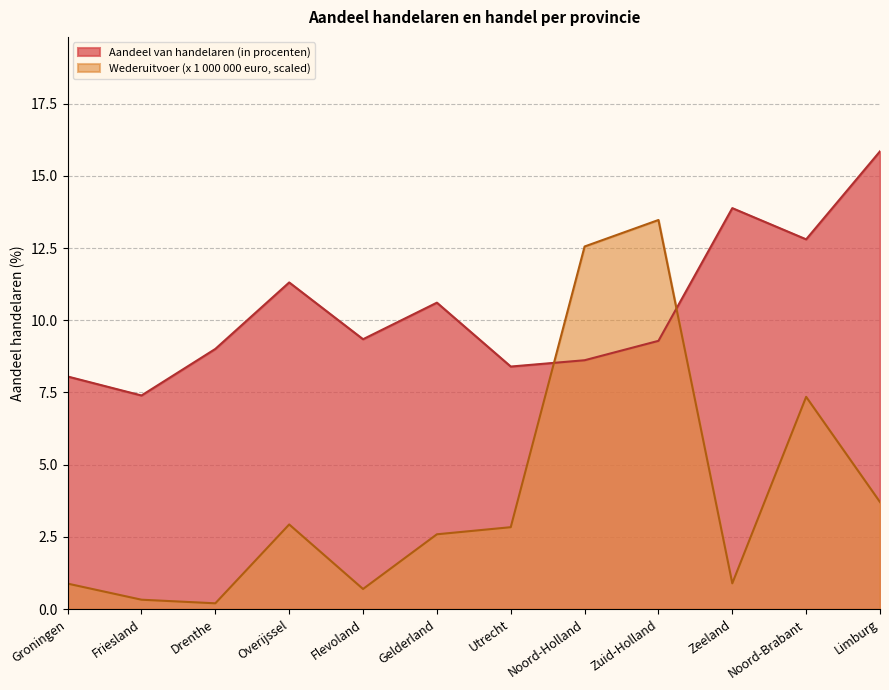

What is the average value of the Aandeel van handelaren (in procenten) series?

10.4